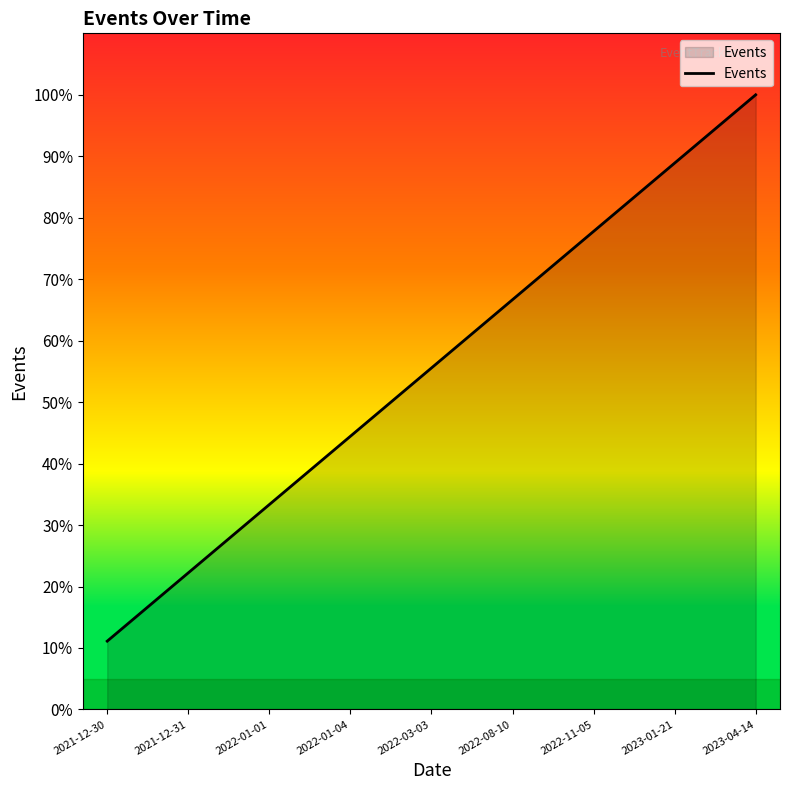

How many categories are shown in the chart?

9